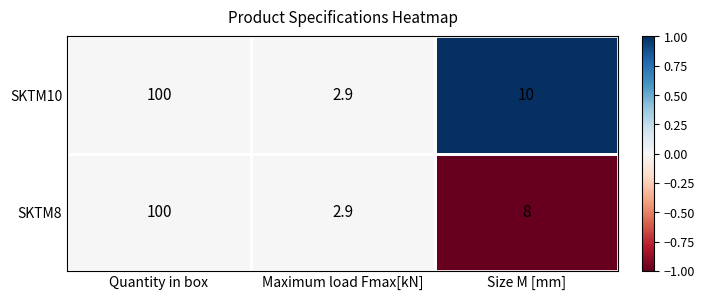

List the labels in order of SKTM10 value, smallest first.

Maximum load Fmax[kN], Size M [mm], Quantity in box